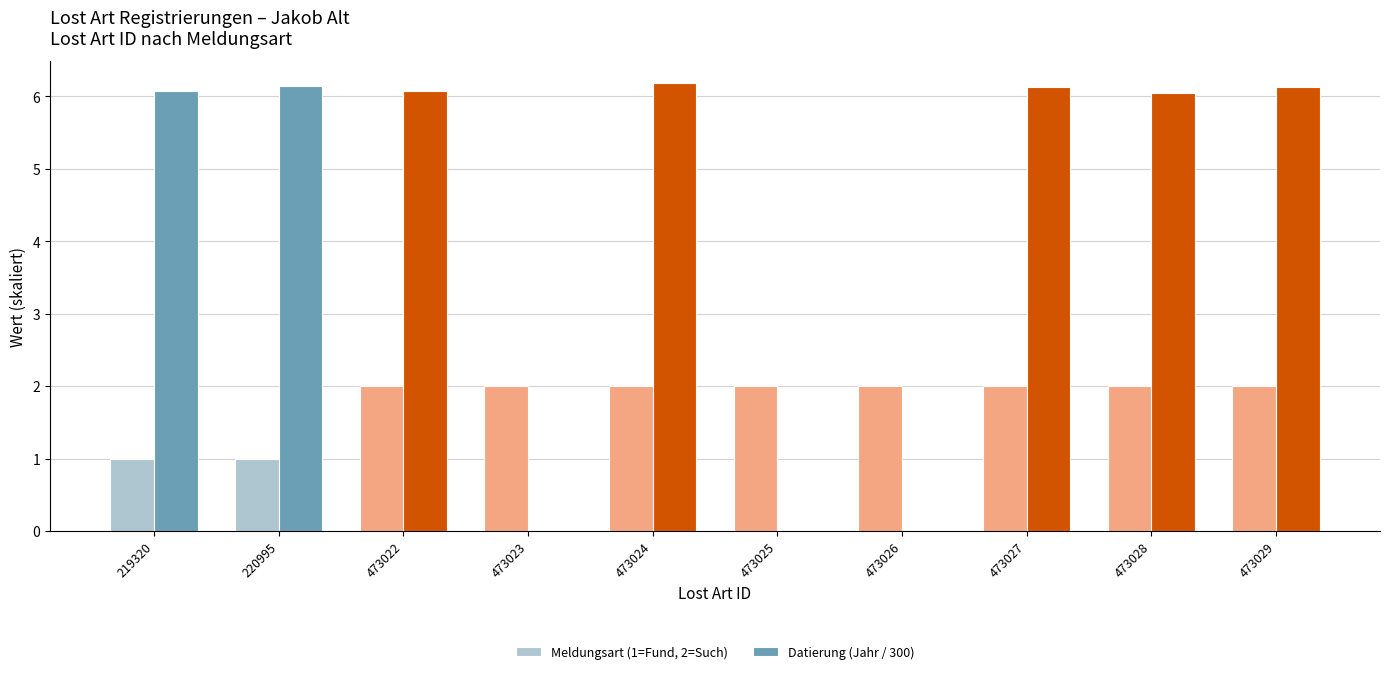

Which series has the largest range (max minus min)?

Datierung (Jahr / 300)